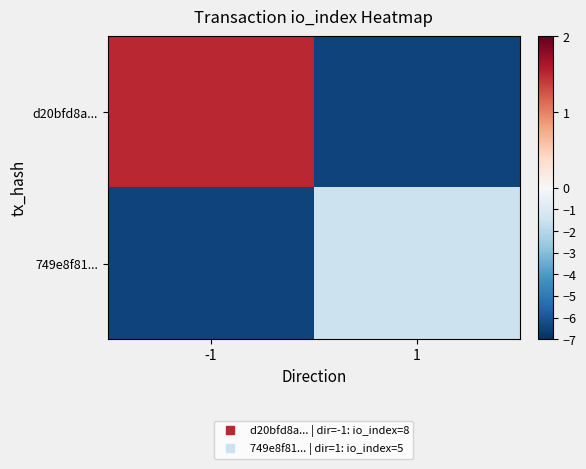

At which category is the sum across all series the highest?

-1